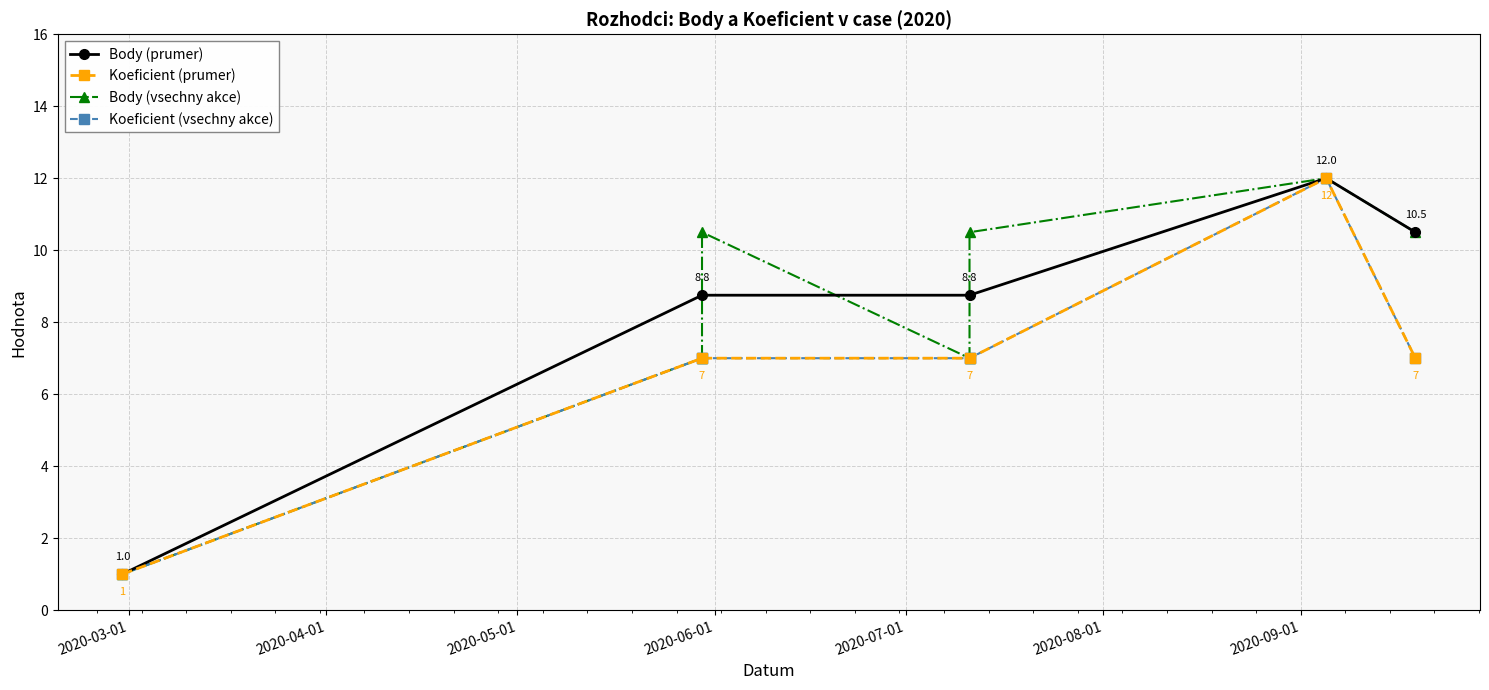

Between 2020-09-19 and 2020-02-29, which is larger?

2020-09-19